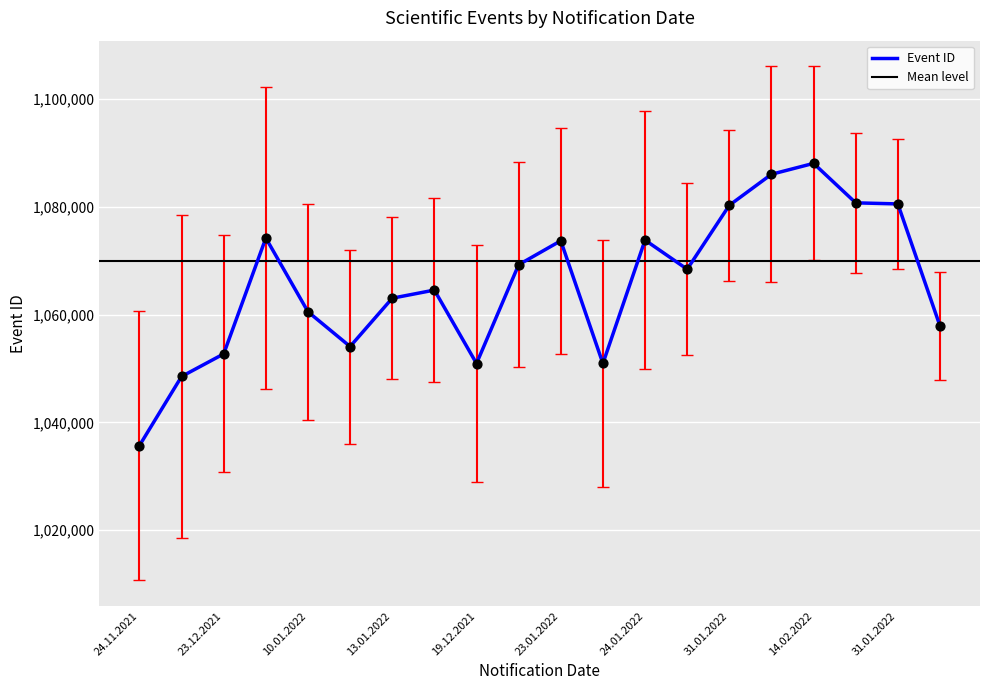

Between 19.12.2021 and 14.01.2022, which is larger?

14.01.2022